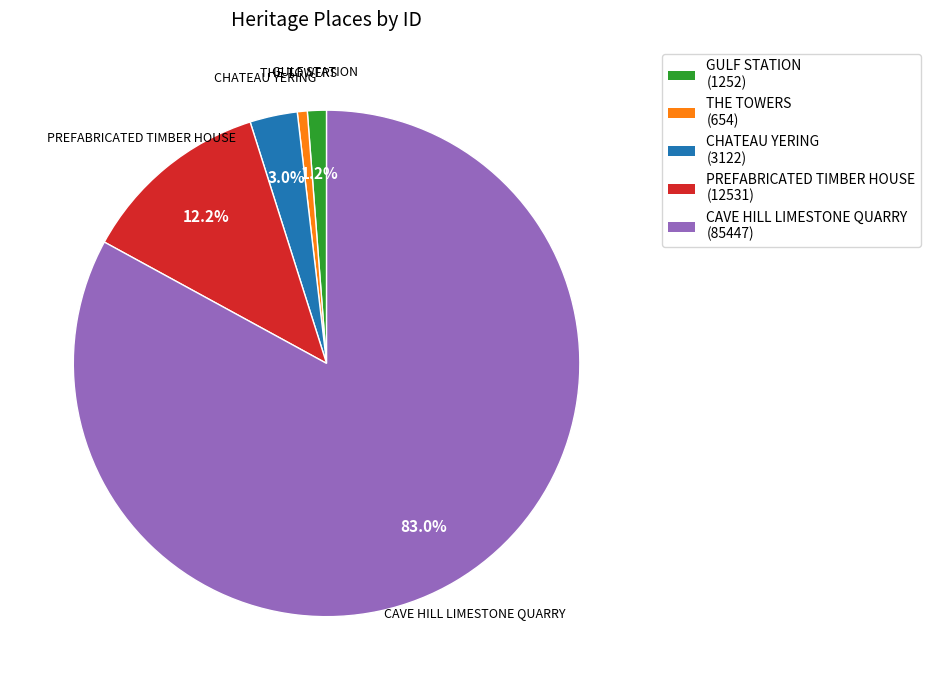

Combined, do CAVE HILL LIMESTONE QUARRY and GULF STATION account for over 50%?

Yes